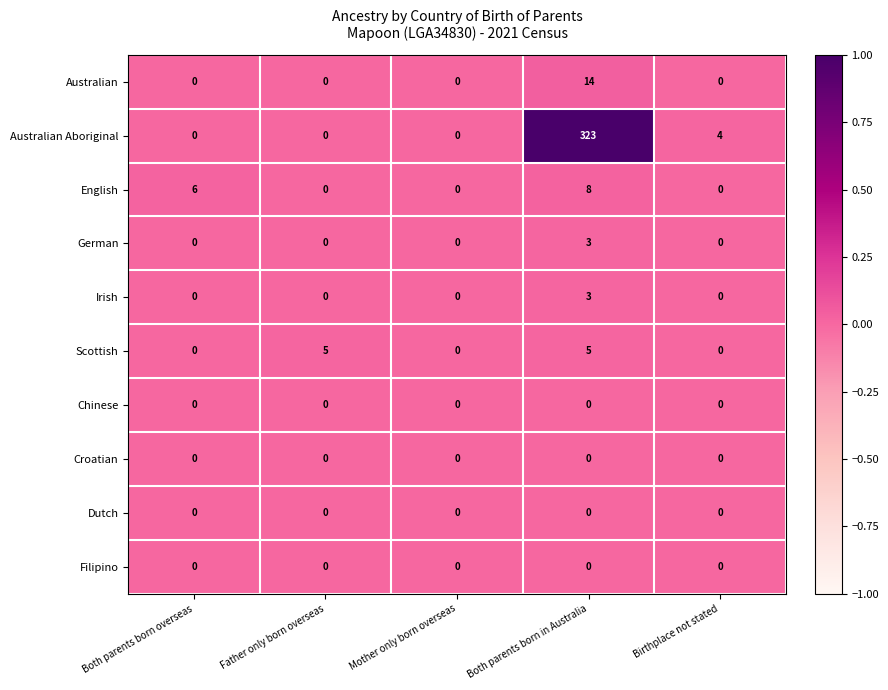

At which category is the sum across all series the highest?

Both parents born in Australia